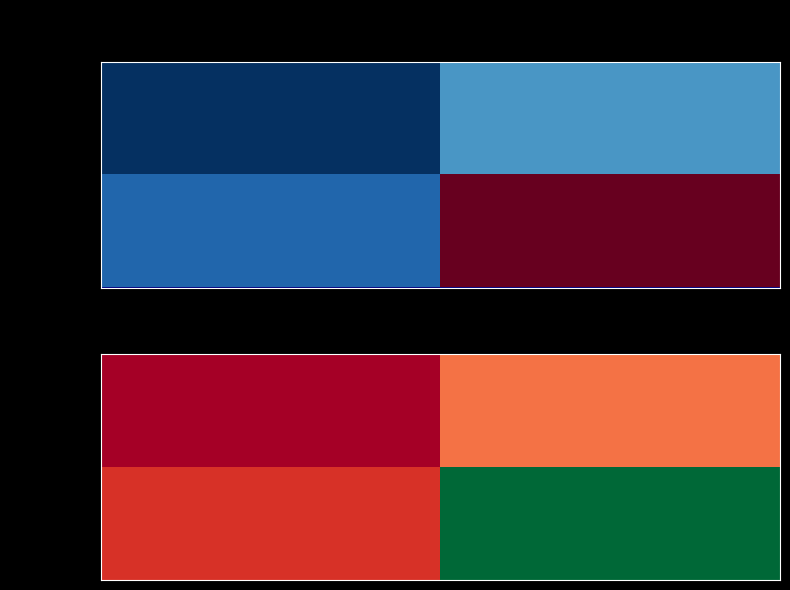

Which series changed the most between direction and io_index?

tx_a2e75774...